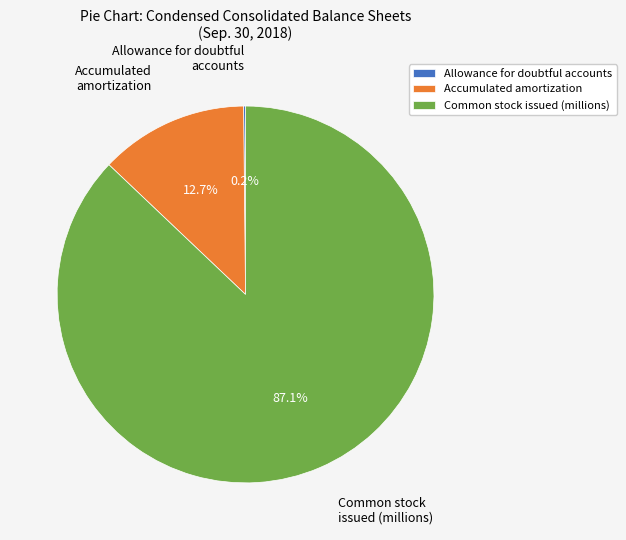

To the nearest percent, what is the average slice percentage?

33%